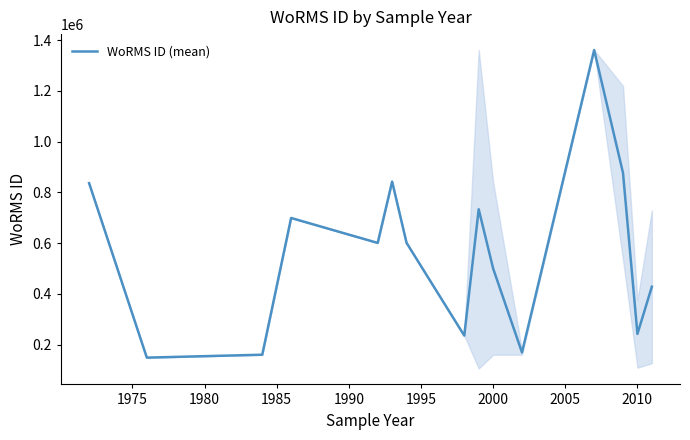

What is the minimum value for WoRMS ID (mean)?

149129.0